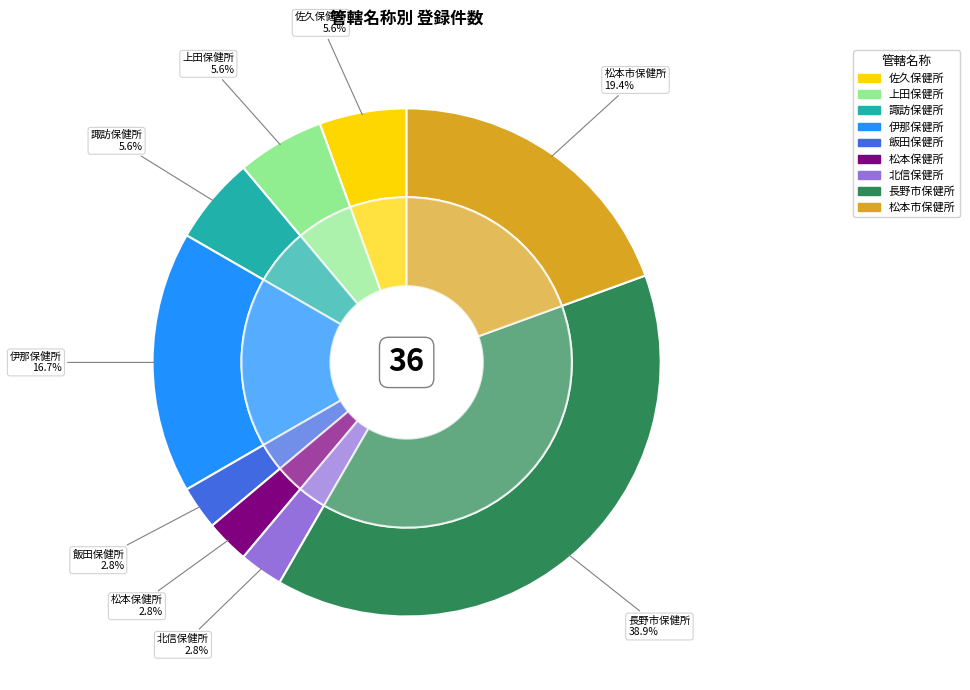

Count the number of slices in the pie.

9